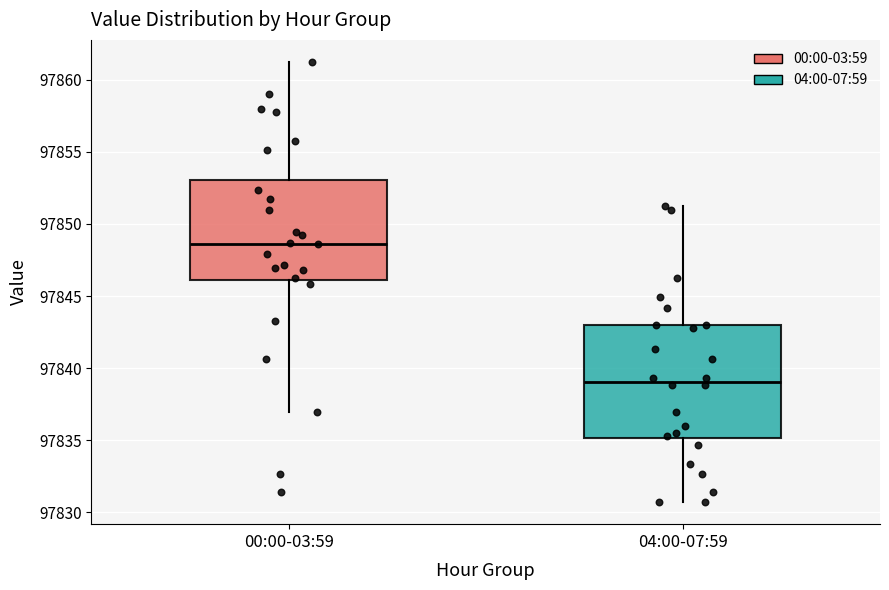

Which box is the tallest, from its lower edge to its upper edge?

04:00-07:59